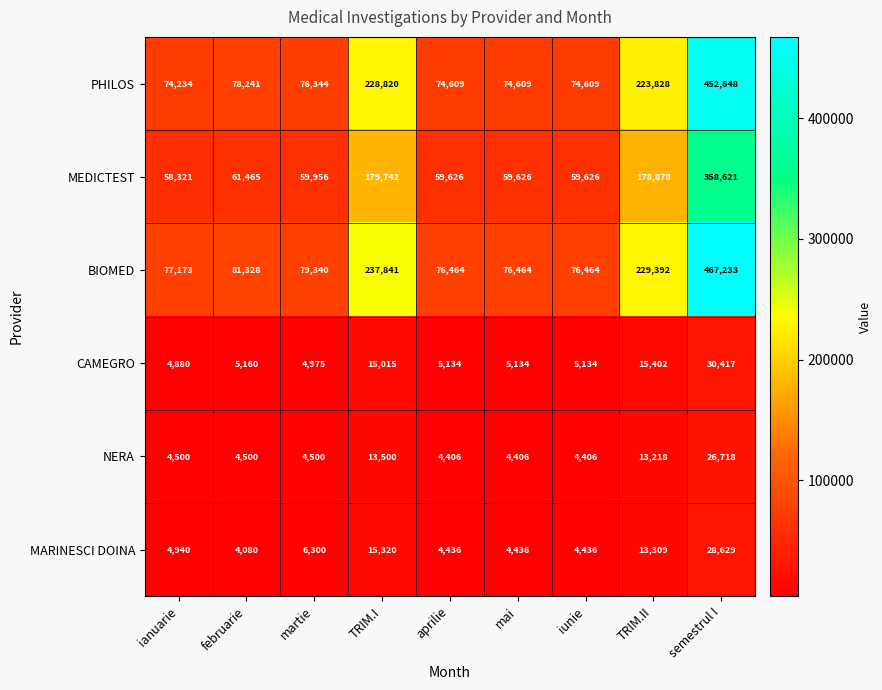

What is the total value across all series at ianuarie?

224048